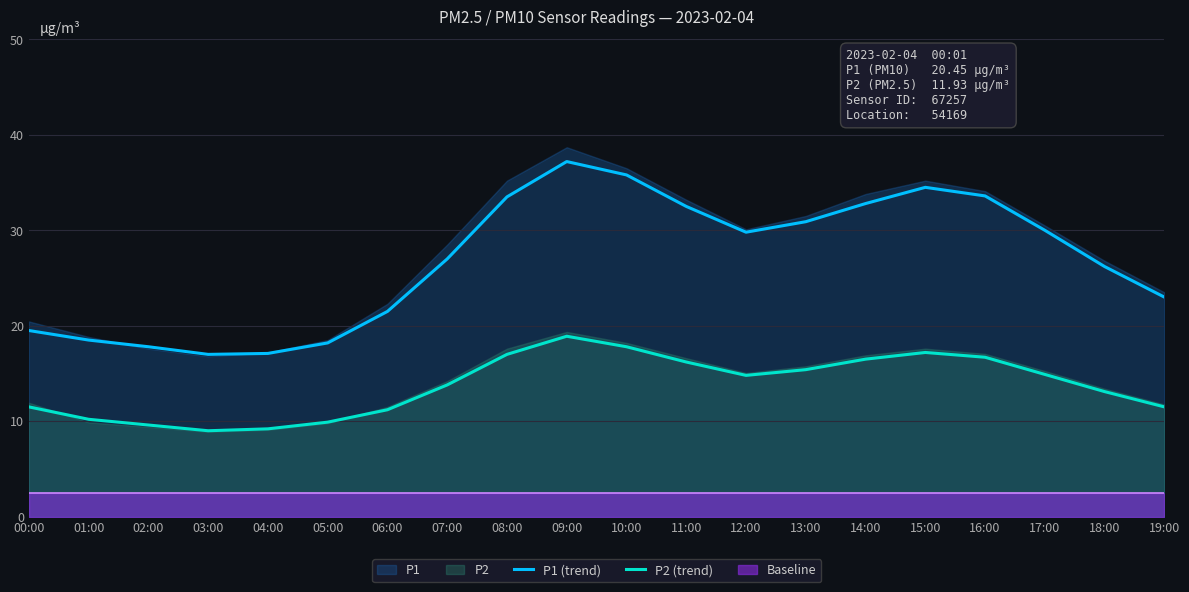

What is the difference between the P2 (trend) values at 11:00 and 06:00?

5.0